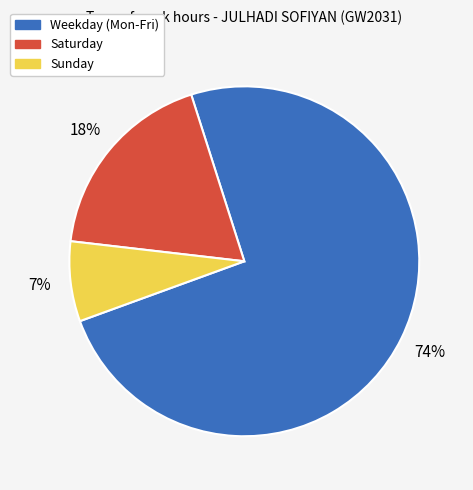

Which category has the smallest portion of the pie?

Sunday